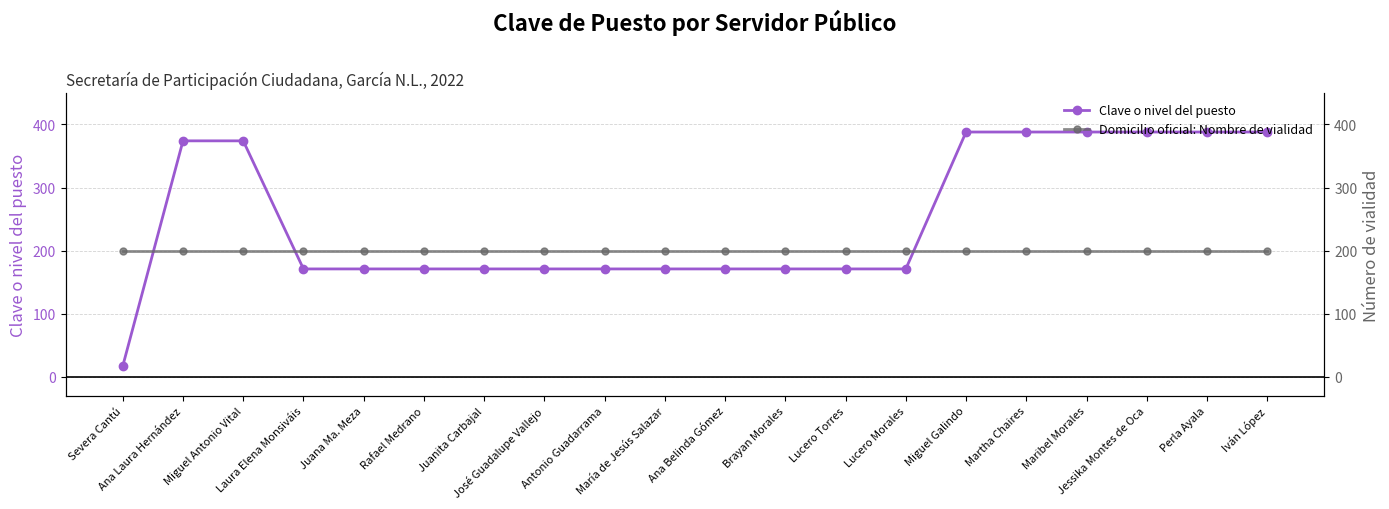

The value of Domicilio oficial: Nombre de vialidad at Maribel Morales is 200. True or false?

True